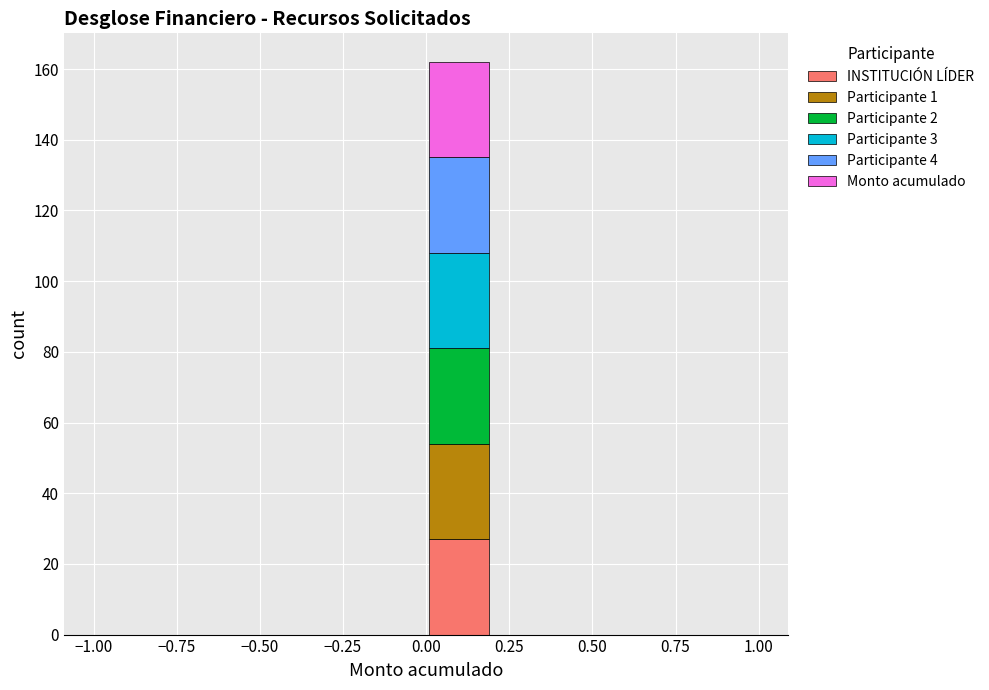

Which range on the x-axis has the tallest stacked bar (by total height)?

0.0 to 0.2